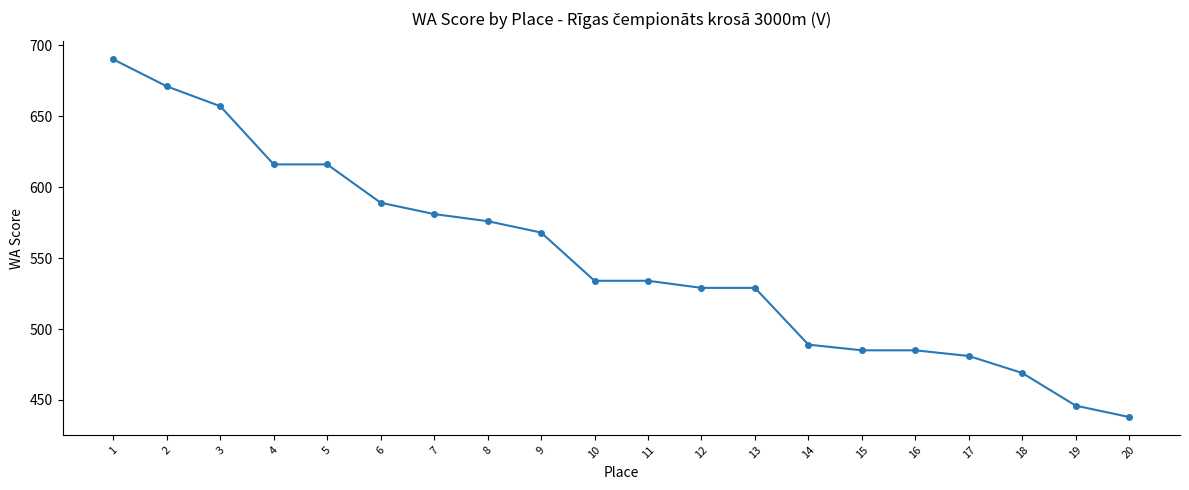

The chart shows a value of 581 at 7. True or false?

True